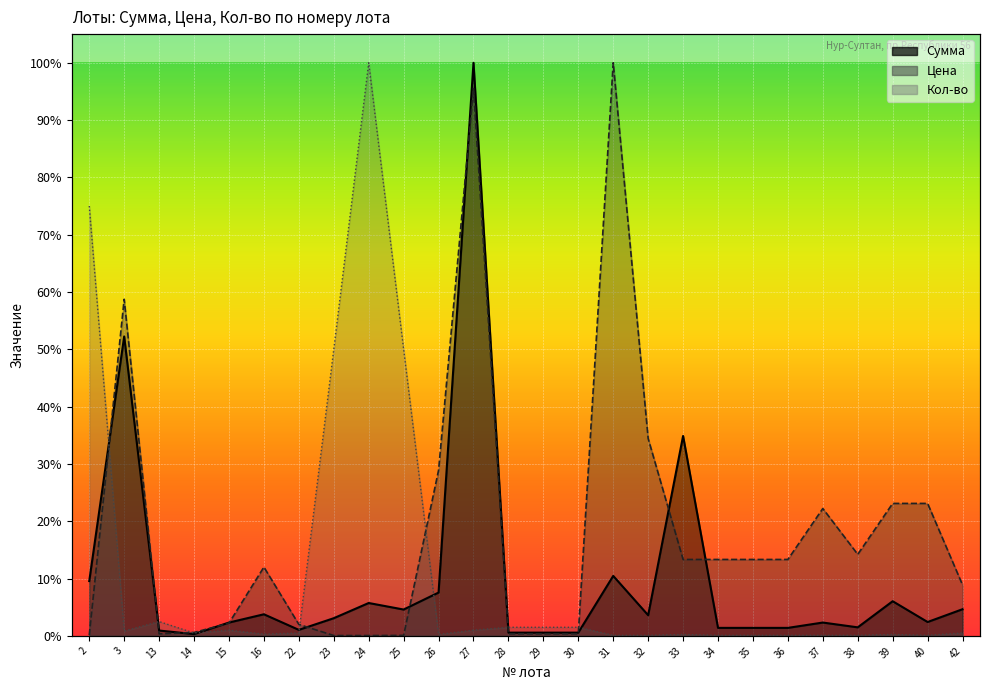

Which label corresponds to the smallest value in the chart?

24